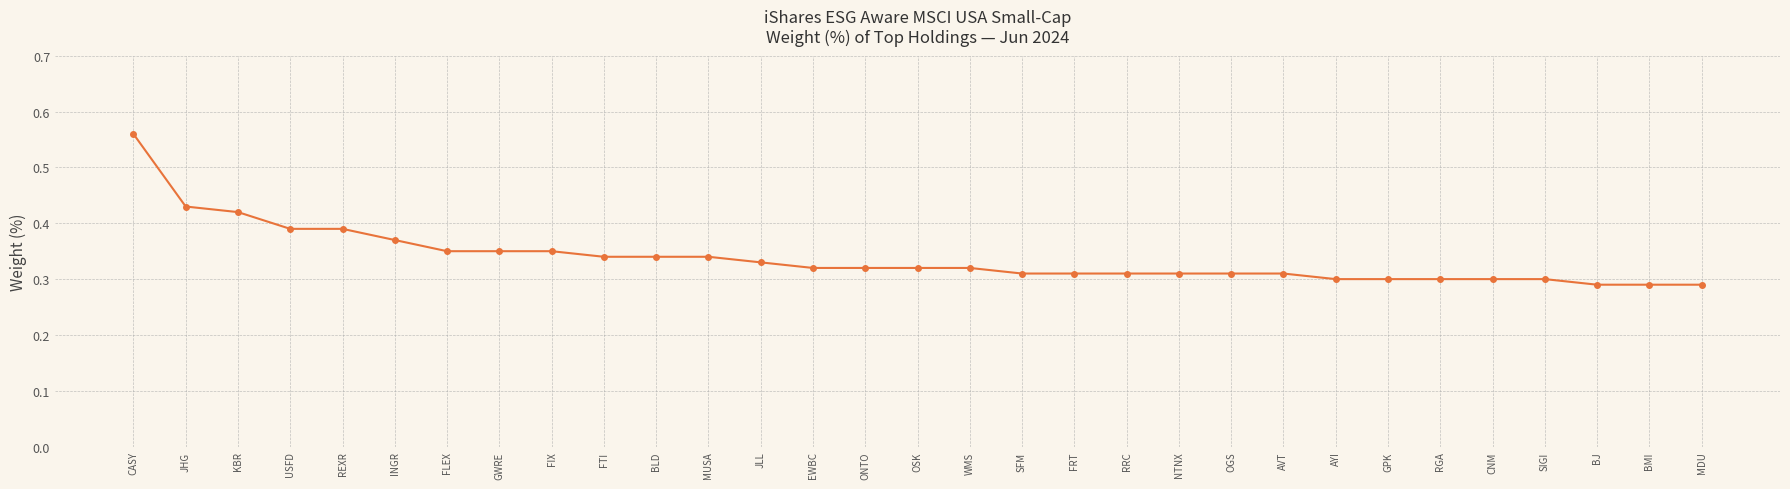

Count the values in the range 0 to 1.

31